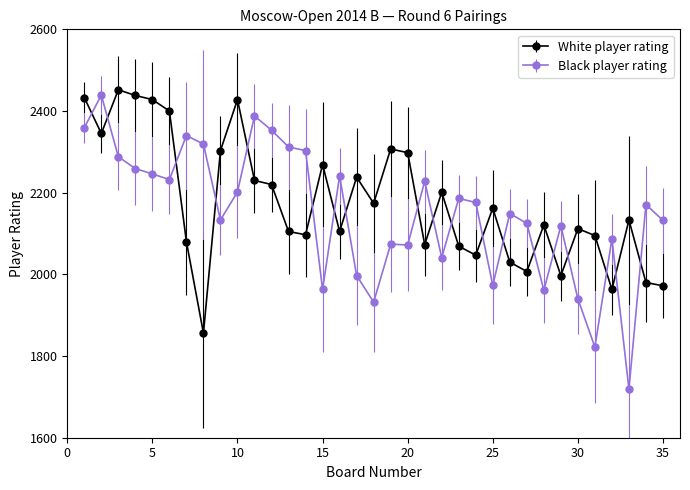

Which series has the widest spread of values?

Black player rating